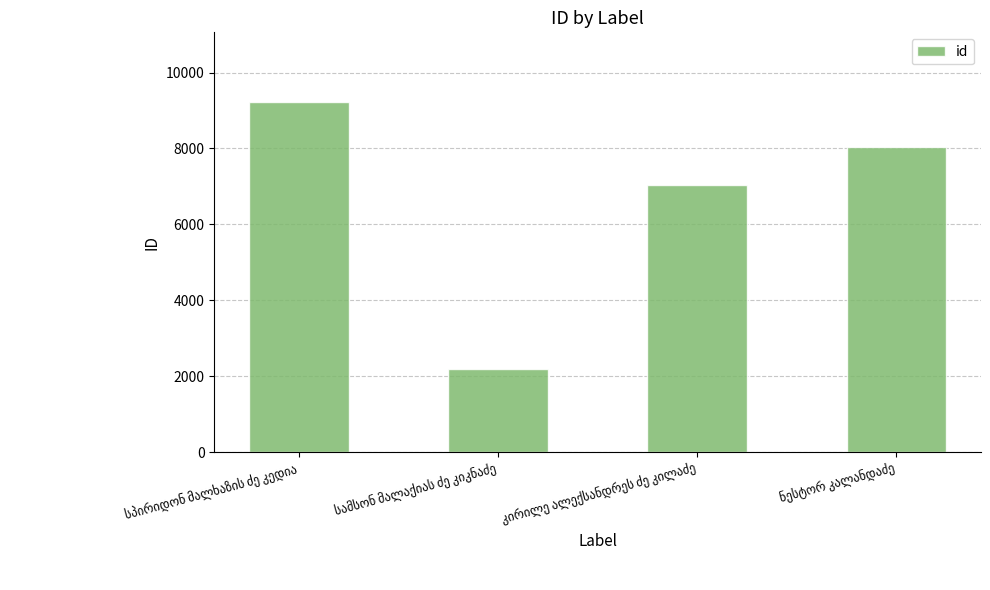

What is the difference between the maximum and minimum values?

7034